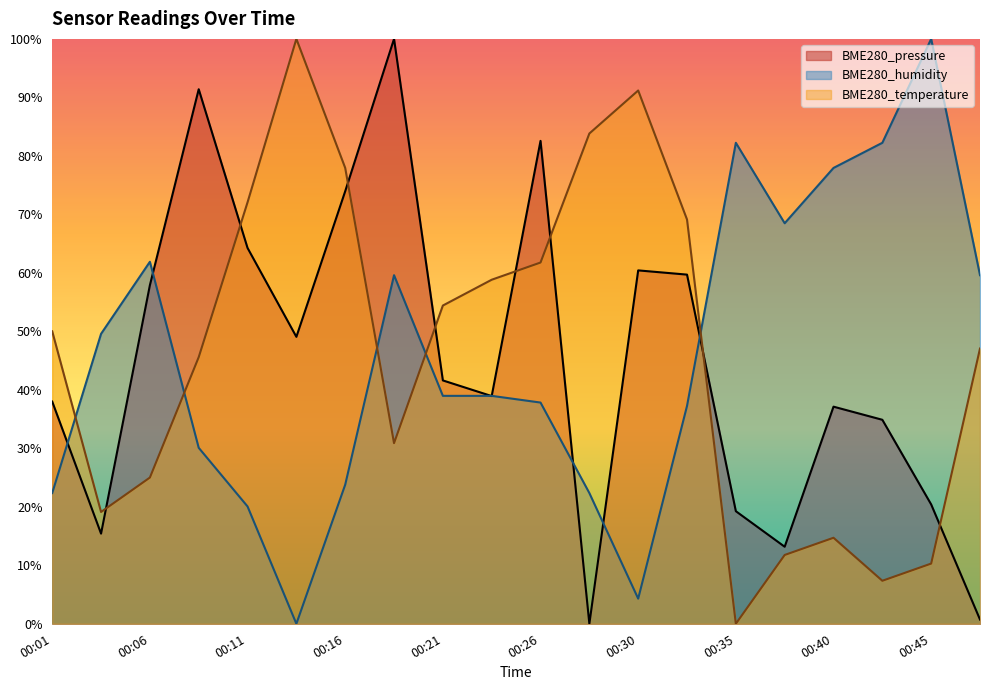

Which series has the largest total across all categories?

BME280_temperature